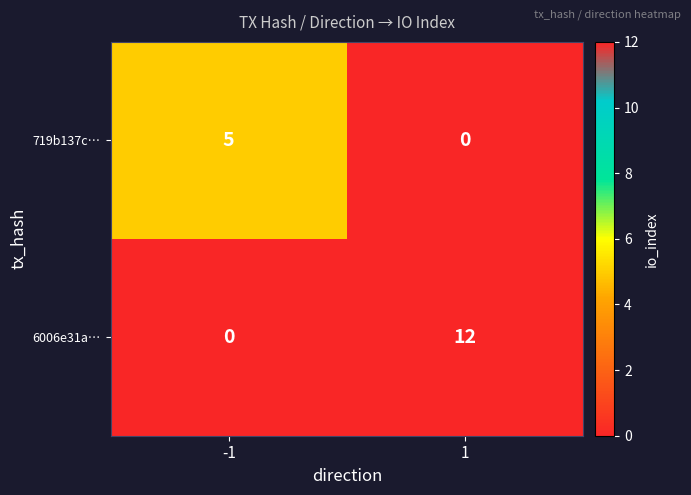

The 719b137c… series shows 2 at 1. True or false?

False